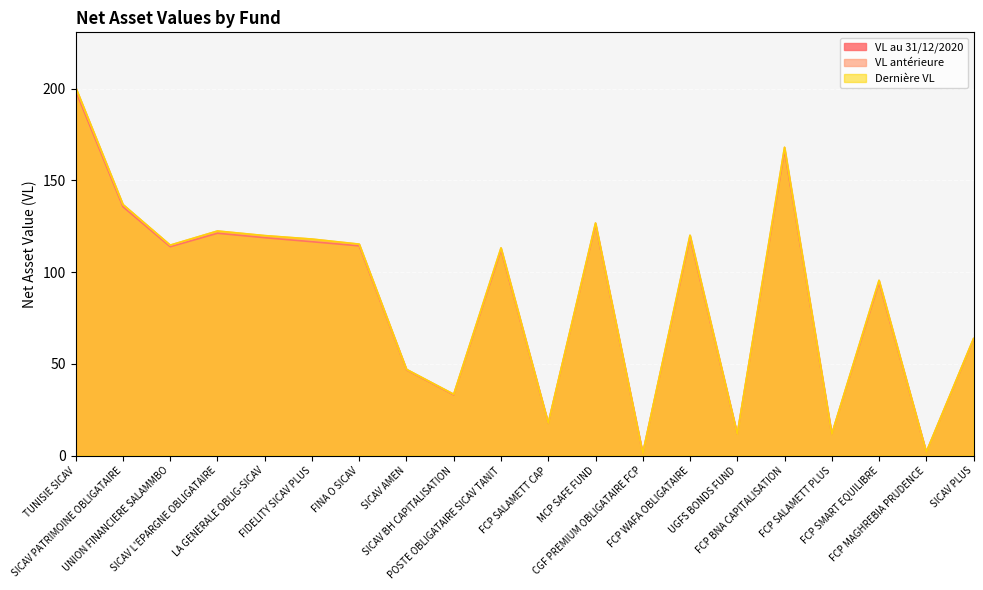

In VL au 31/12/2020, how many points are higher than both neighbors (excluding endpoints)?

6